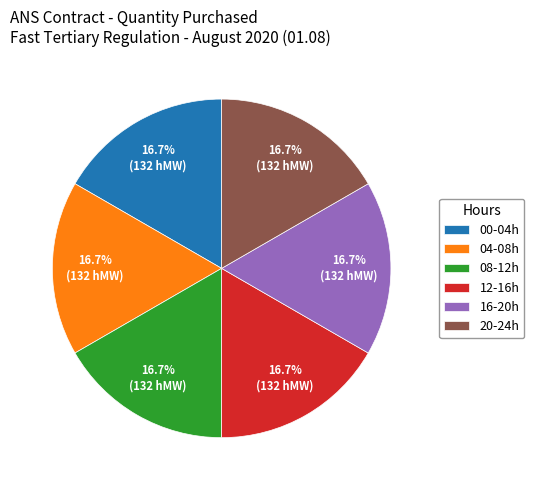

Is there a majority slice in this chart?

No